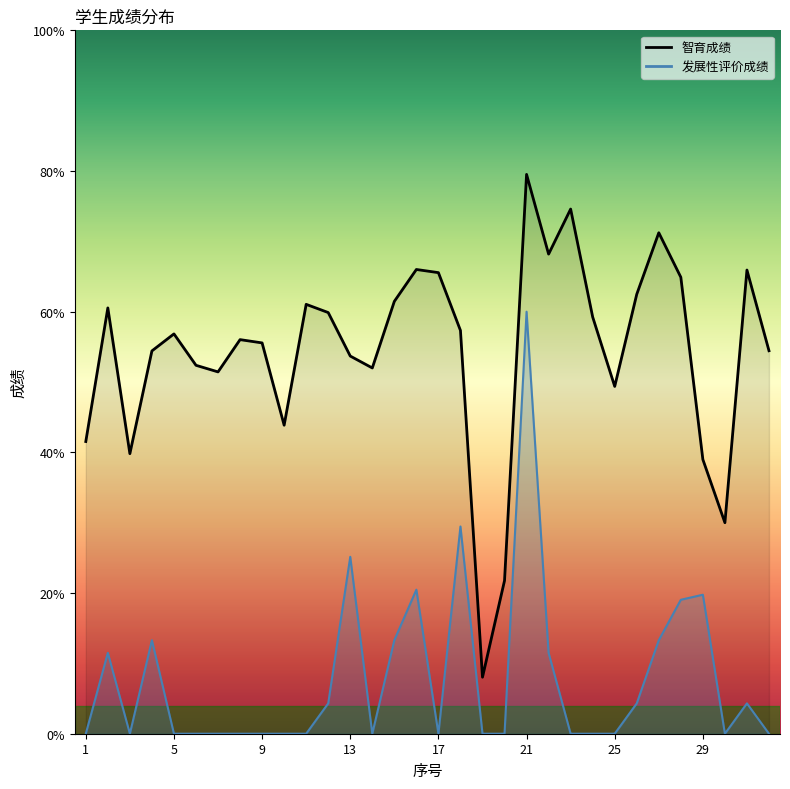

The value of 发展性评价成绩 at 15 is 13.3. True or false?

True